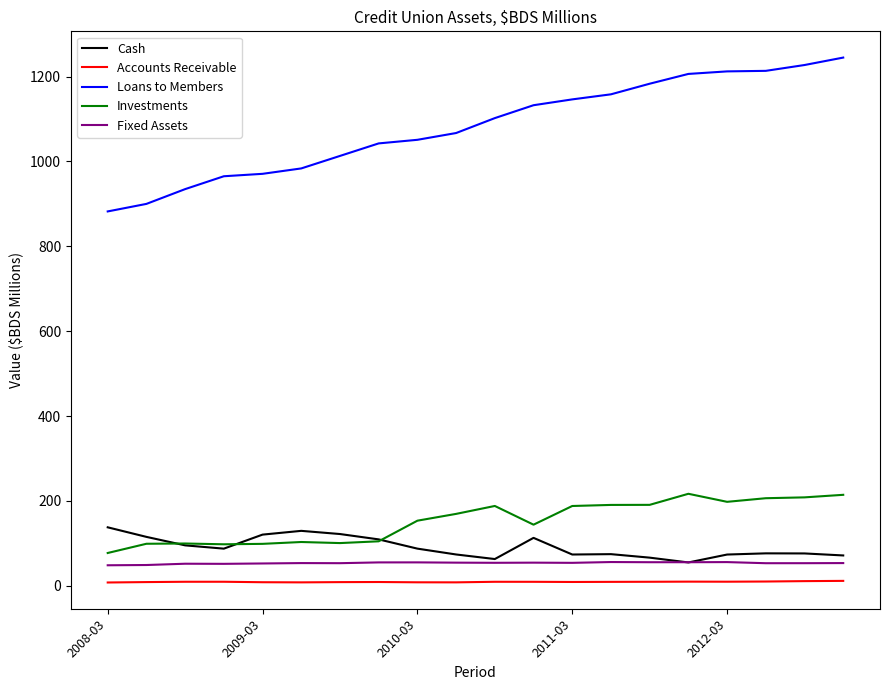

How many lines are shown in the chart?

5